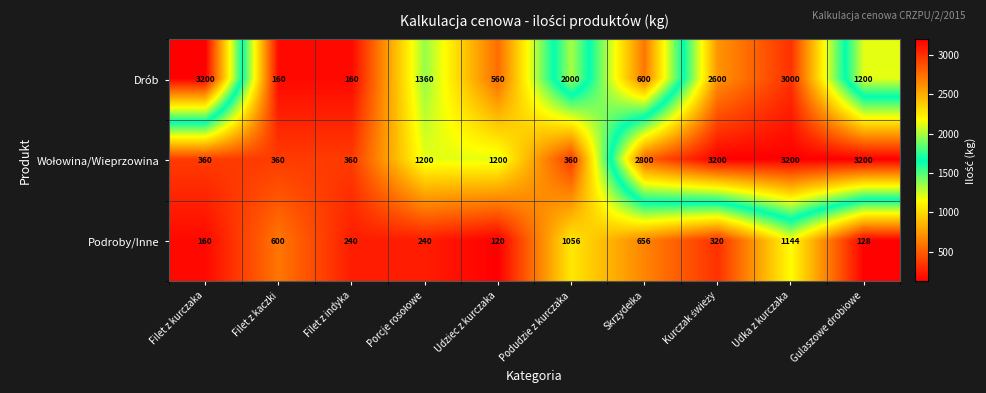

What is the sum of all Podroby/Inne values?

4664